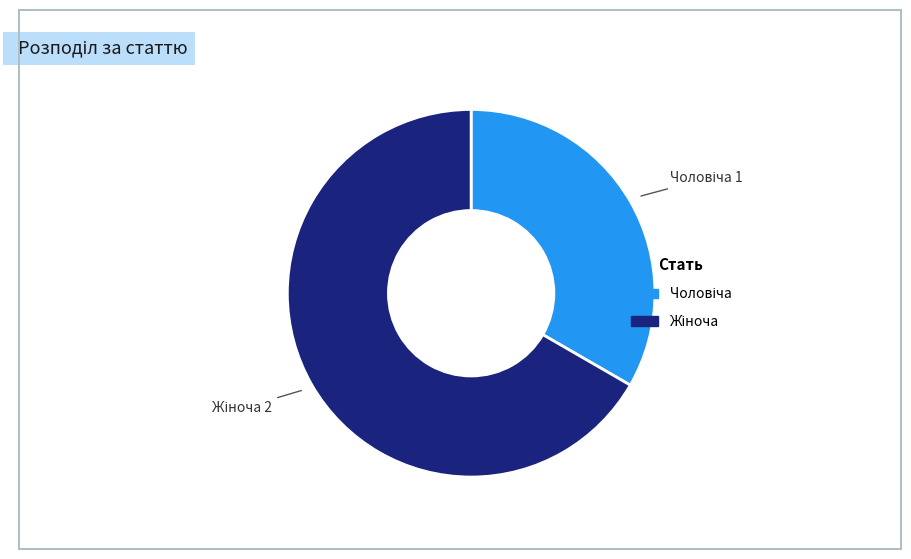

Is there any slice that represents more than half of the pie?

Yes